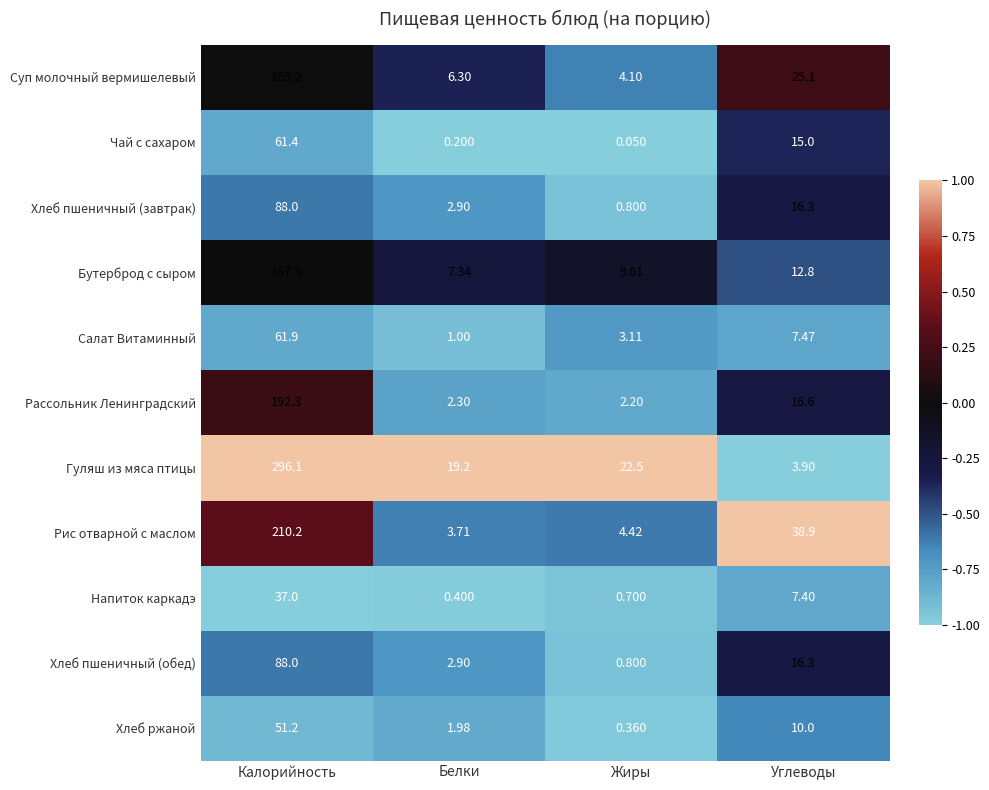

At which category is the sum across all series the highest?

Калорийность